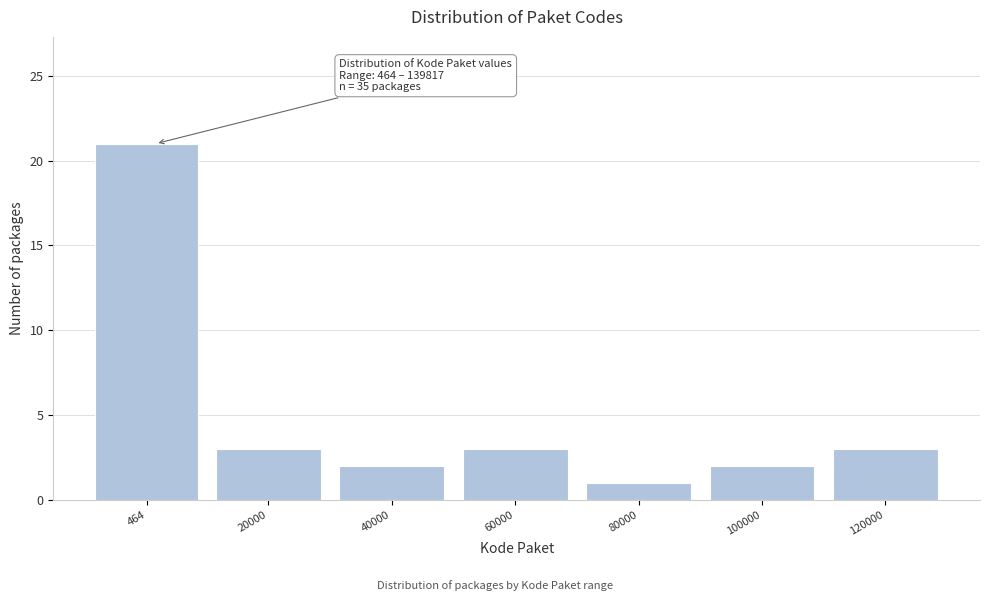

Reading right to left, transcribe all the data shown in this chart.

3	2	1	3	2	3	21